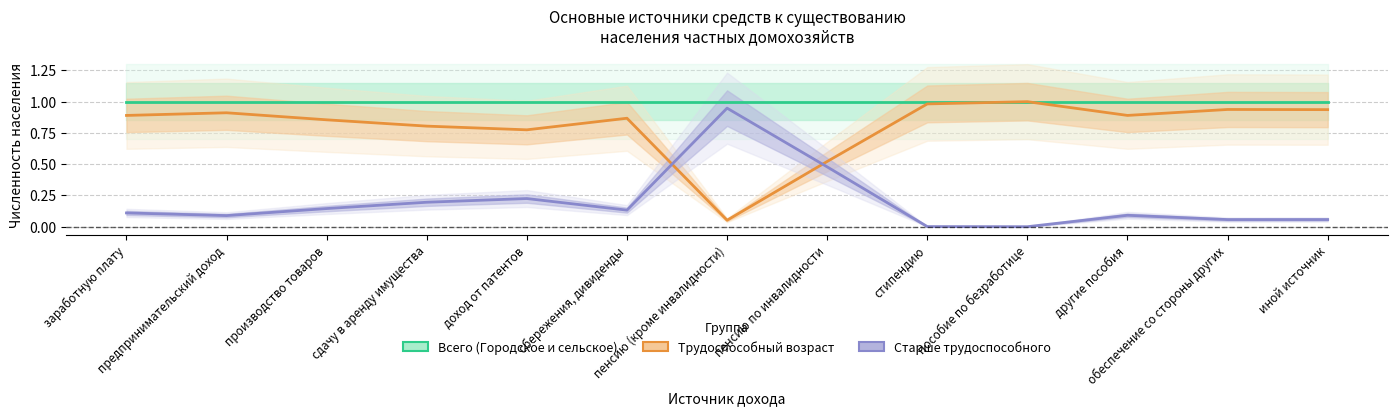

What is the label of the 3rd point from the left?

производство товаров